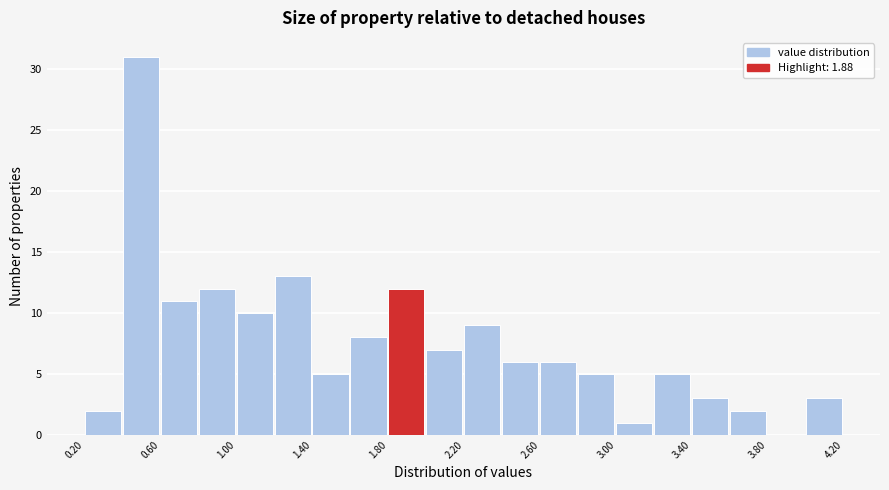

Reading left to right, transcribe this chart: for each bar, give the range it covers on the x-axis and its height. The values are not printed on the chart, so give them approximately, as read against the axis.

0.2 to 0.4: 2
0.4 to 0.6: 31
0.6 to 0.8: 11
0.8 to 1.0: 12
1.0 to 1.2: 10
1.2 to 1.4: 13
1.4 to 1.6: 5
1.6 to 1.8: 8
1.8 to 2.0: 12
2.0 to 2.2: 7
2.2 to 2.4: 9
2.4 to 2.6: 6
2.6 to 2.8: 6
2.8 to 3.0: 5
3.0 to 3.2: 1
3.2 to 3.4: 5
3.4 to 3.6: 3
3.6 to 3.8: 2
3.8 to 4.0: 0
4.0 to 4.2: 3